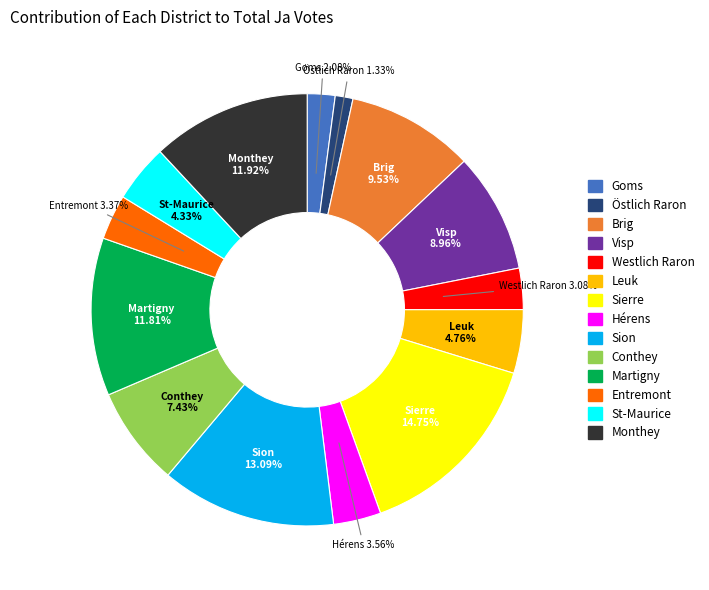

To the nearest percent, what percentage of the pie is Westlich Raron?

3%